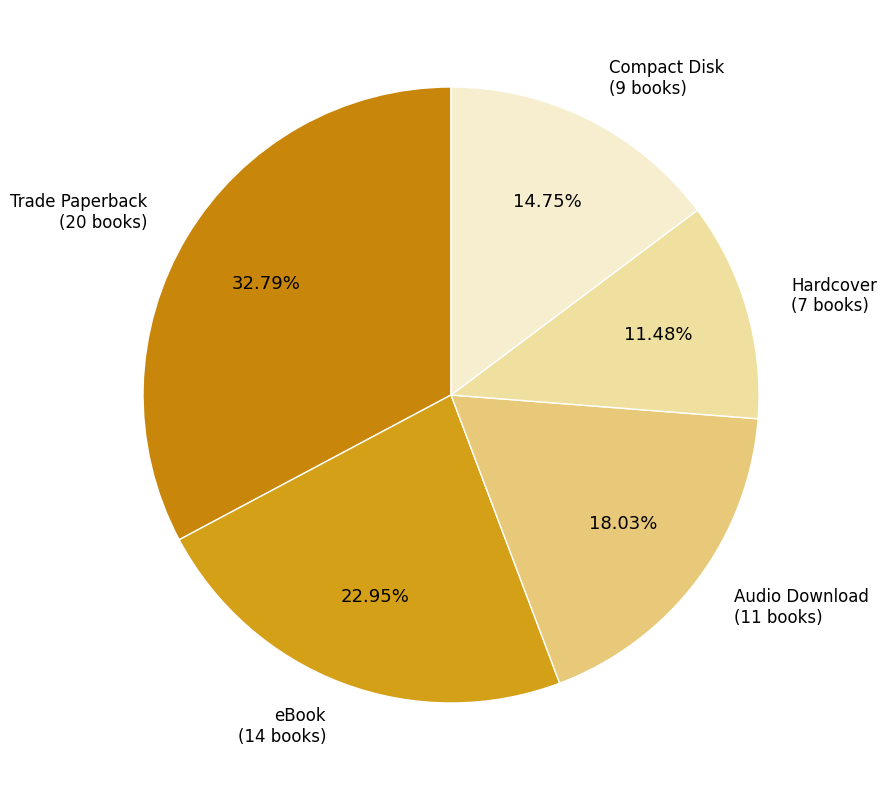

Approximately how many times larger is the value at Audio Download compared to eBook?

0.8